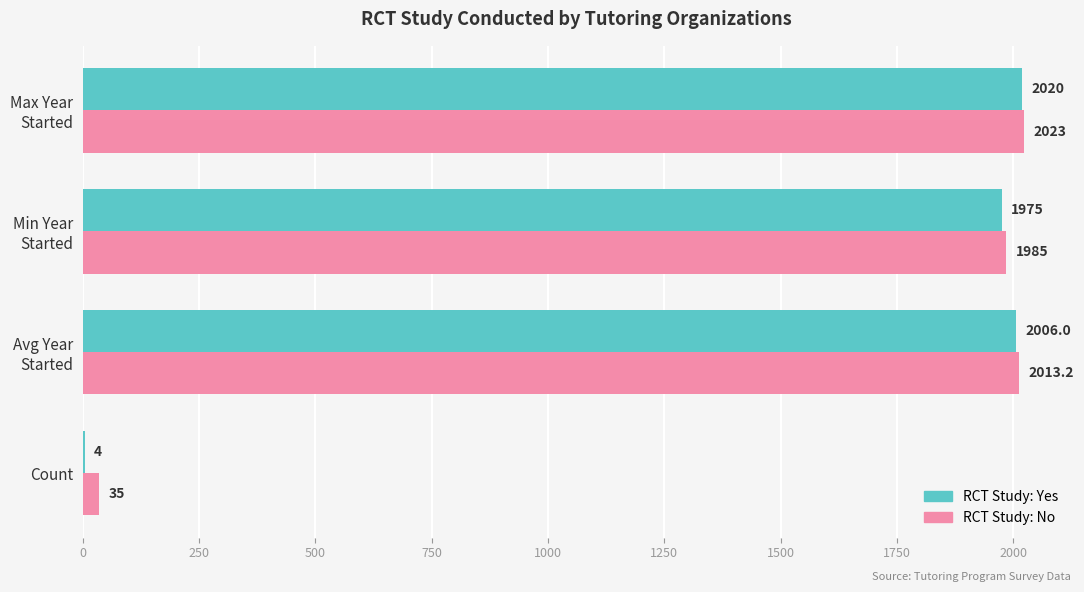

What is the greatest value displayed?

2023.0